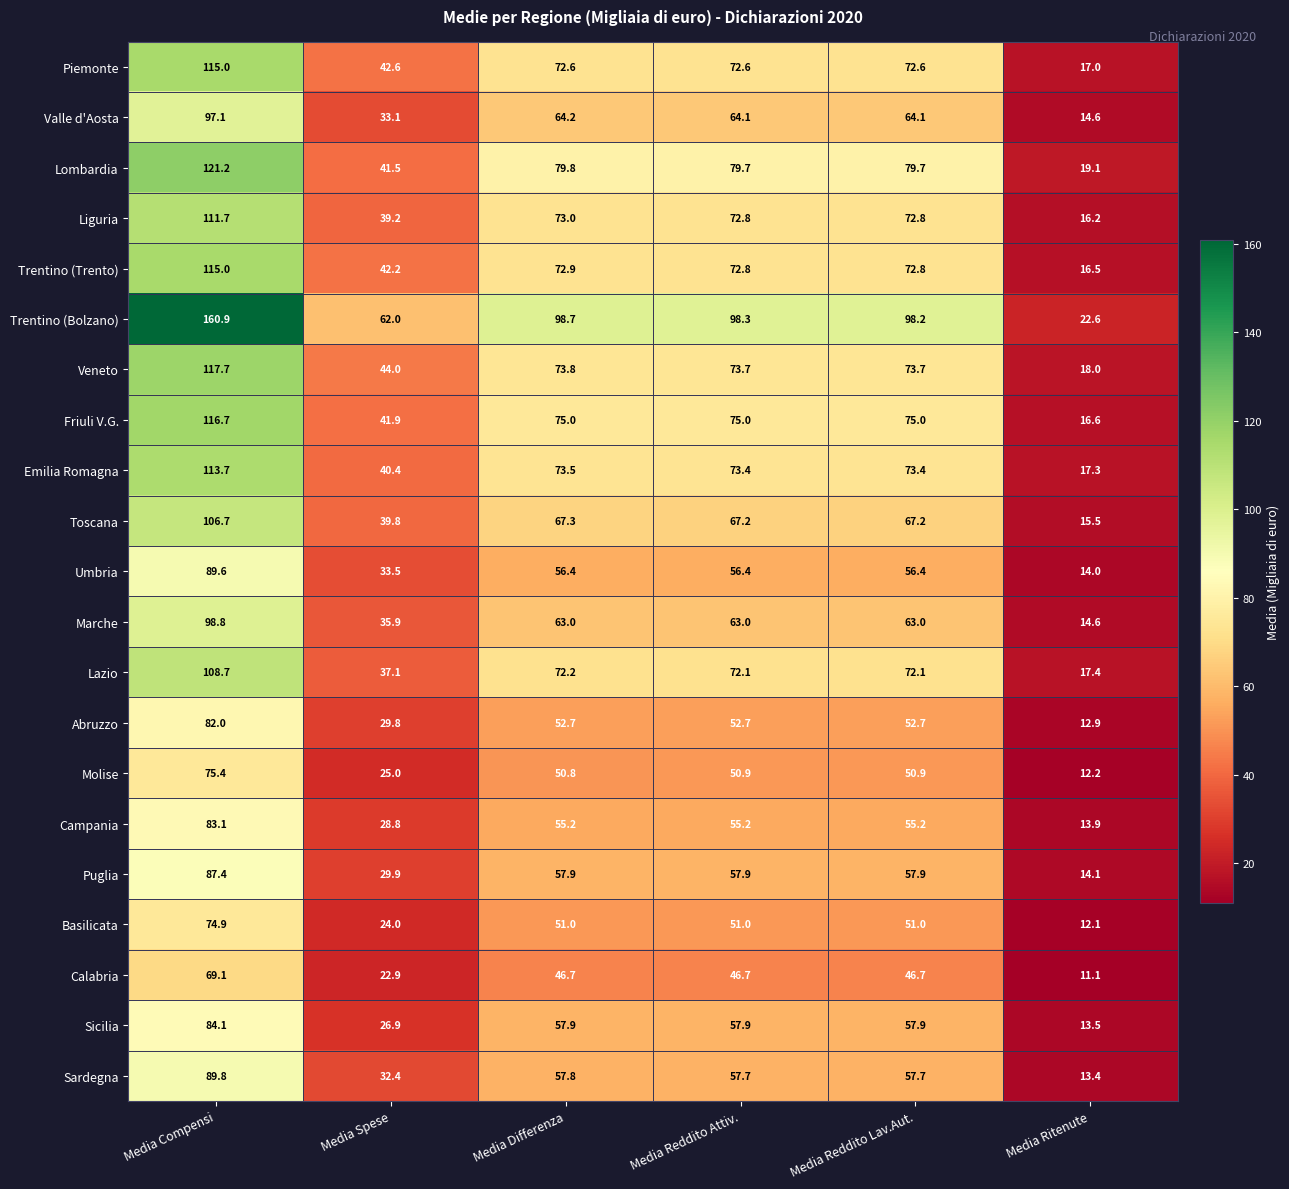

At which label does Molise first exceed 50?

Media Compensi